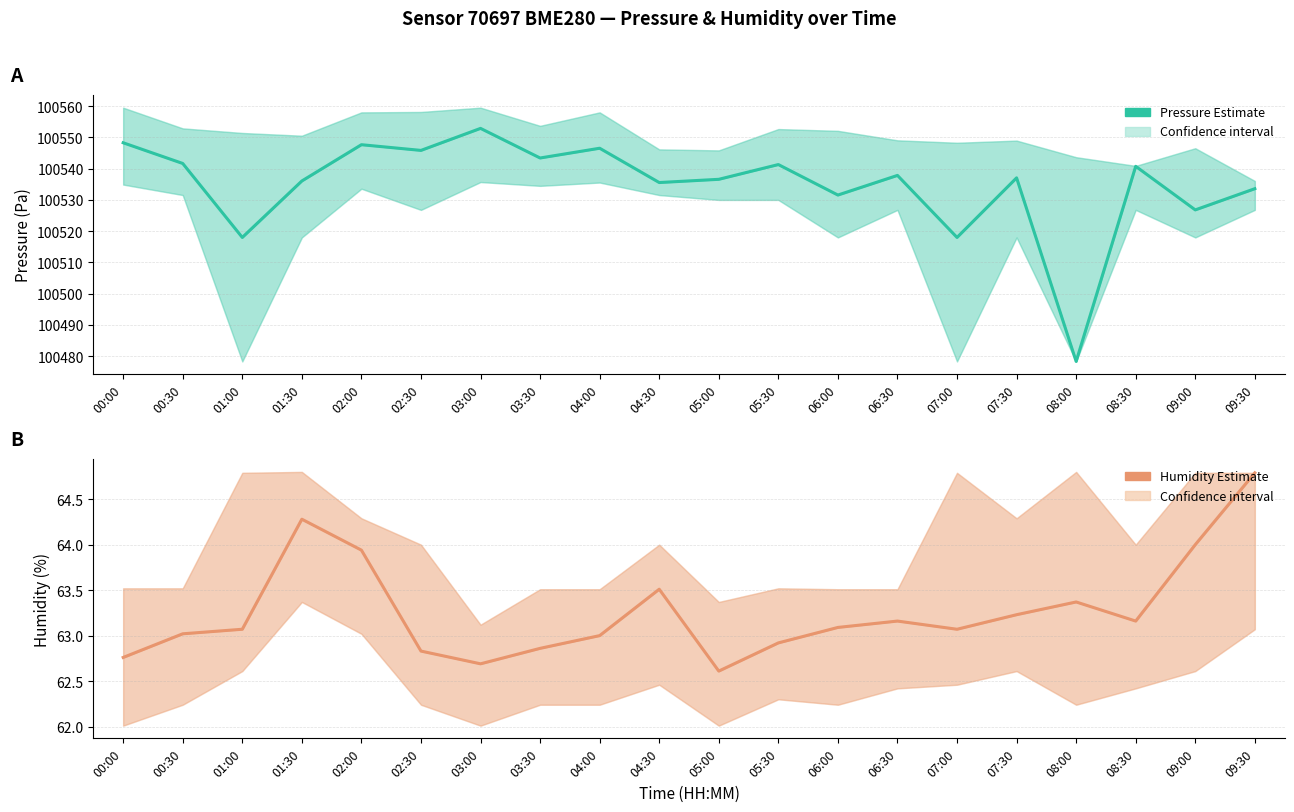

The Humidity (%) series shows 88.2 at 01:30. True or false?

False